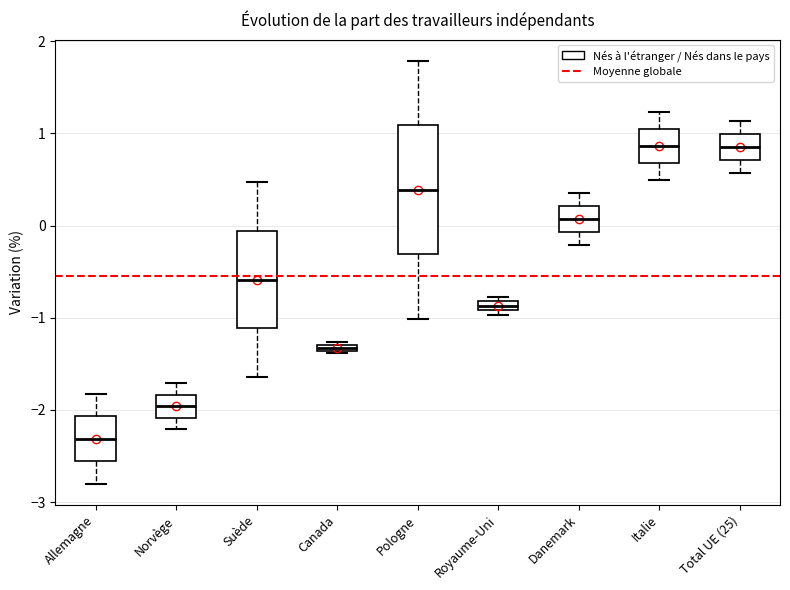

Where is the upper edge of the box for Royaume-Uni on the y-axis? The values are not printed on the chart, so give them approximately, as read against the axis.

-0.8